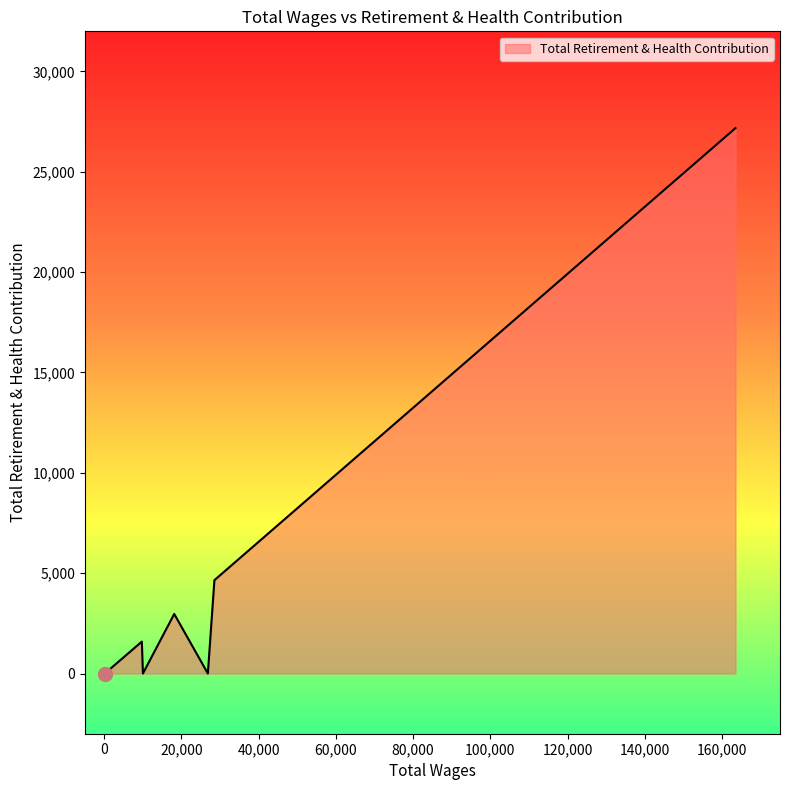

What is the difference between the maximum and minimum values?

27178